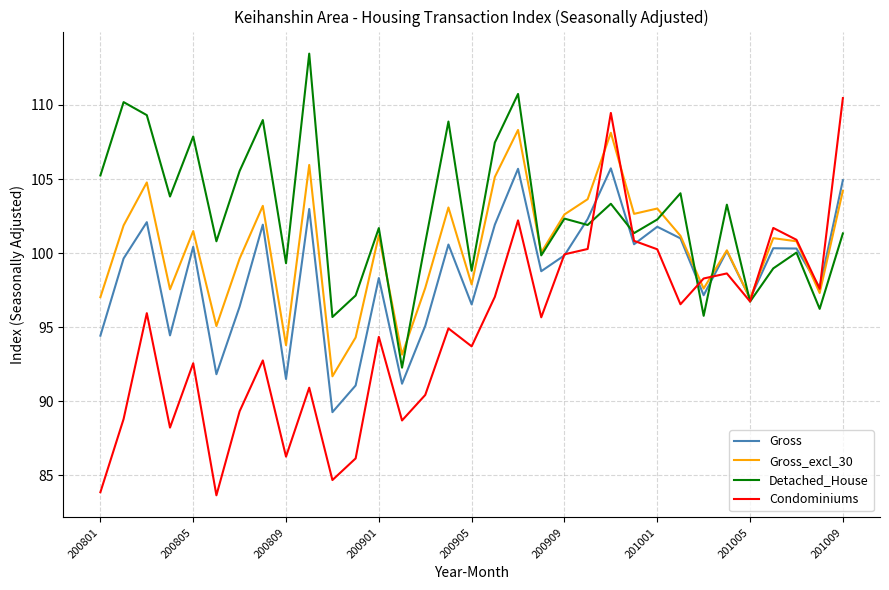

What is the minimum value for Detached_House?

92.3